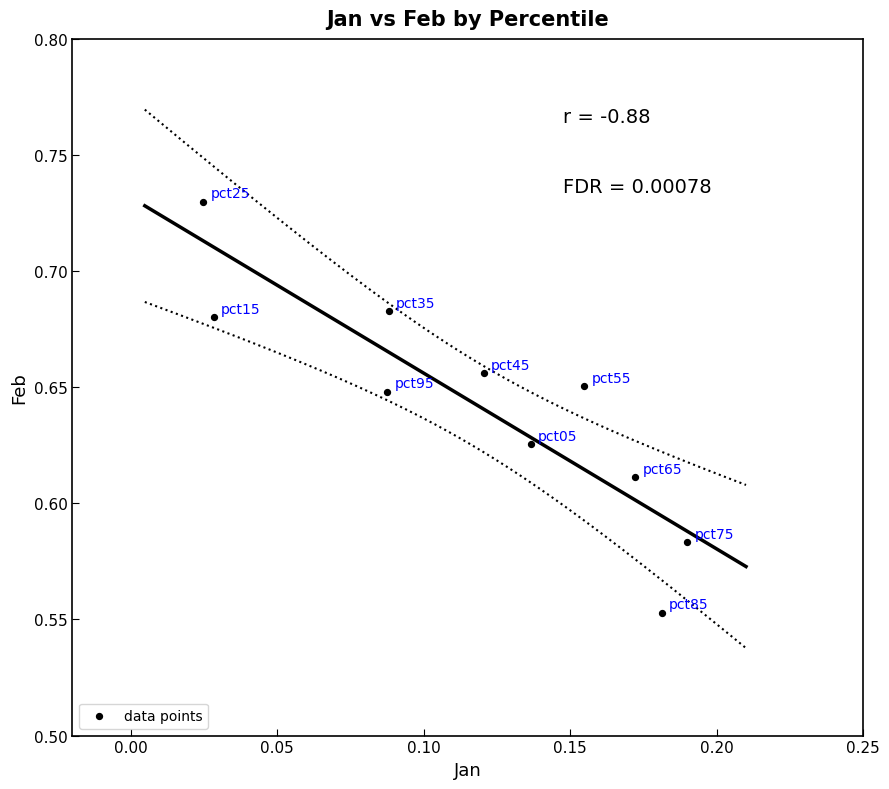

How many data points are displayed?

10